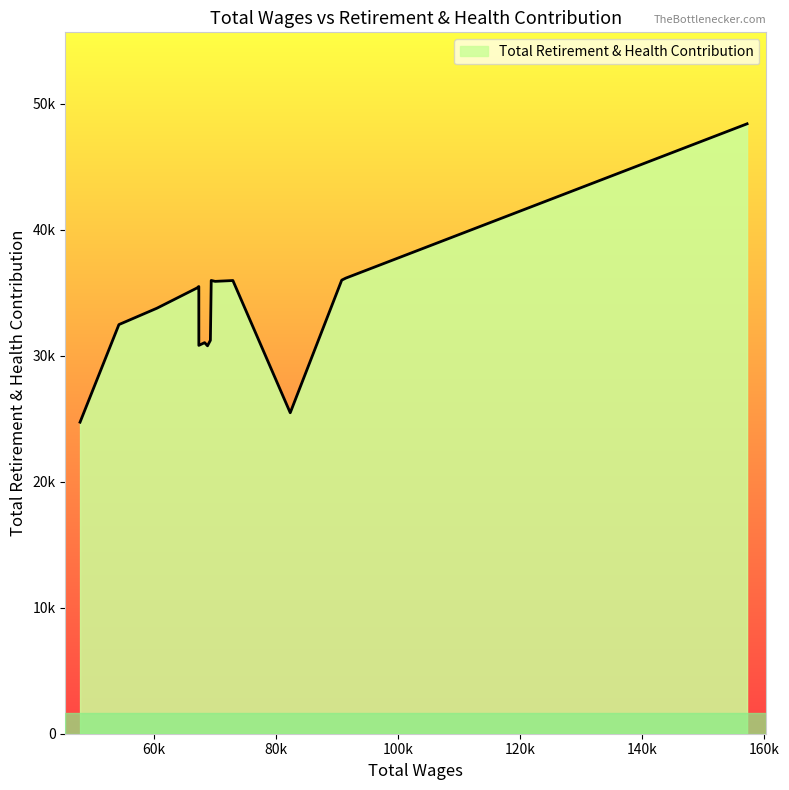

Does the chart have visible grid lines?

No